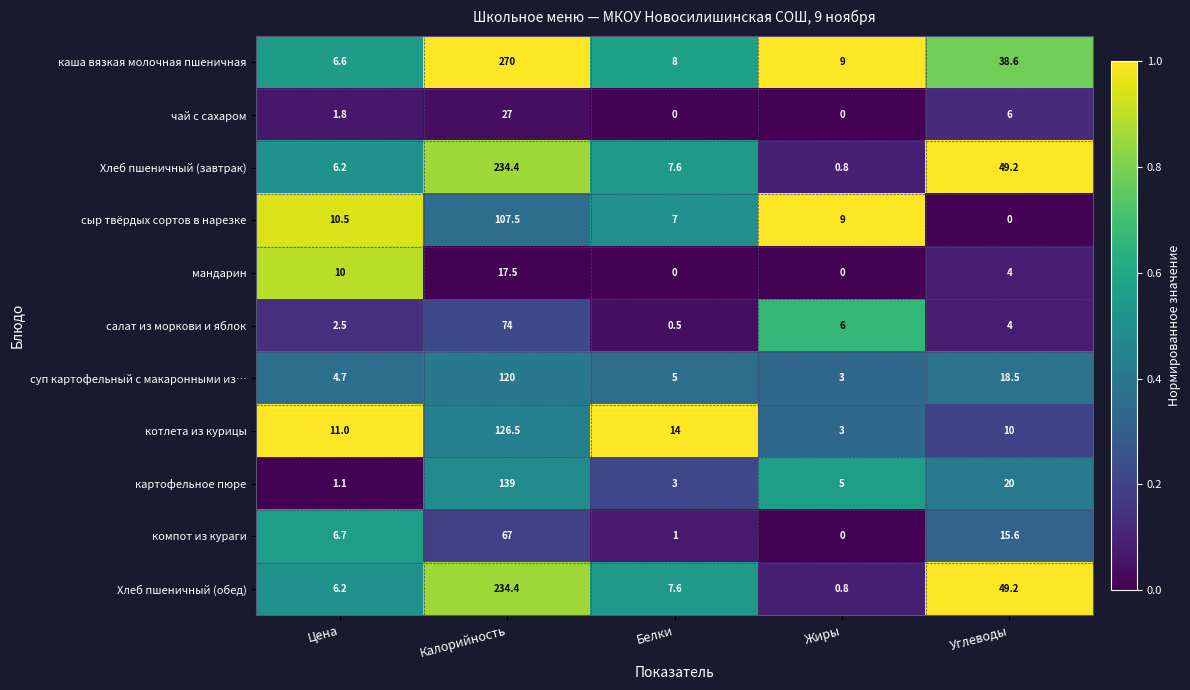

At which category does the chart reach its peak across all series?

Калорийность